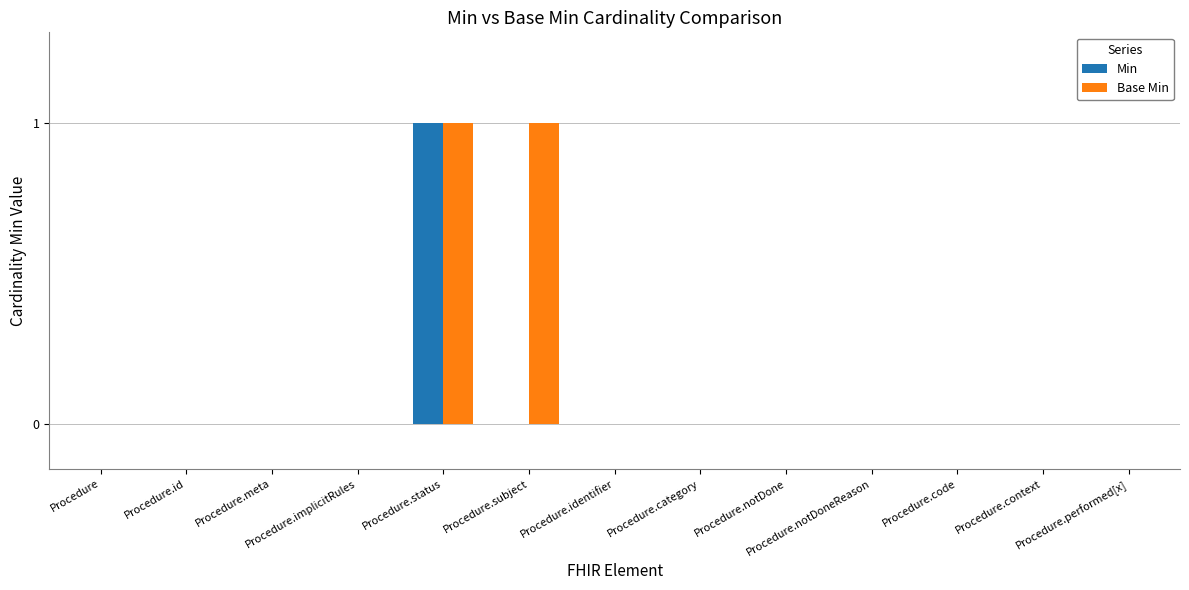

Reading left to right, transcribe all the data shown in this chart.

Min: Procedure=0	Procedure.id=0	Procedure.meta=0	Procedure.implicitRules=0	Procedure.status=1	Procedure.subject=0	Procedure.identifier=0	Procedure.category=0	Procedure.notDone=0	Procedure.notDoneReason=0	Procedure.code=0	Procedure.context=0	Procedure.performed[x]=0
Base Min: Procedure=0	Procedure.id=0	Procedure.meta=0	Procedure.implicitRules=0	Procedure.status=1	Procedure.subject=1	Procedure.identifier=0	Procedure.category=0	Procedure.notDone=0	Procedure.notDoneReason=0	Procedure.code=0	Procedure.context=0	Procedure.performed[x]=0